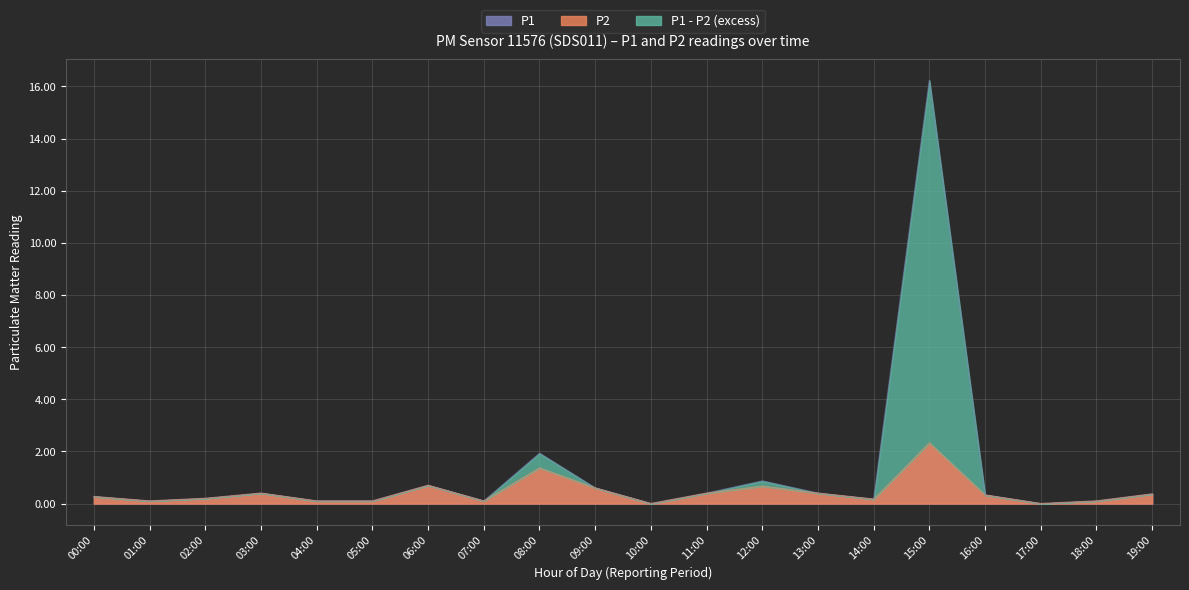

Reading left to right, what are all the values shown in this chart?

P1: 0.3	0.1	0.2	0.4	0.1	0.1	0.7	0.1	1.9	0.6	0.0	0.4	0.9	0.4	0.2	16.2	0.3	0.0	0.1	0.4
P2: 0.3	0.1	0.2	0.4	0.1	0.1	0.7	0.1	1.4	0.6	0.0	0.4	0.7	0.4	0.2	2.3	0.3	0.0	0.1	0.4